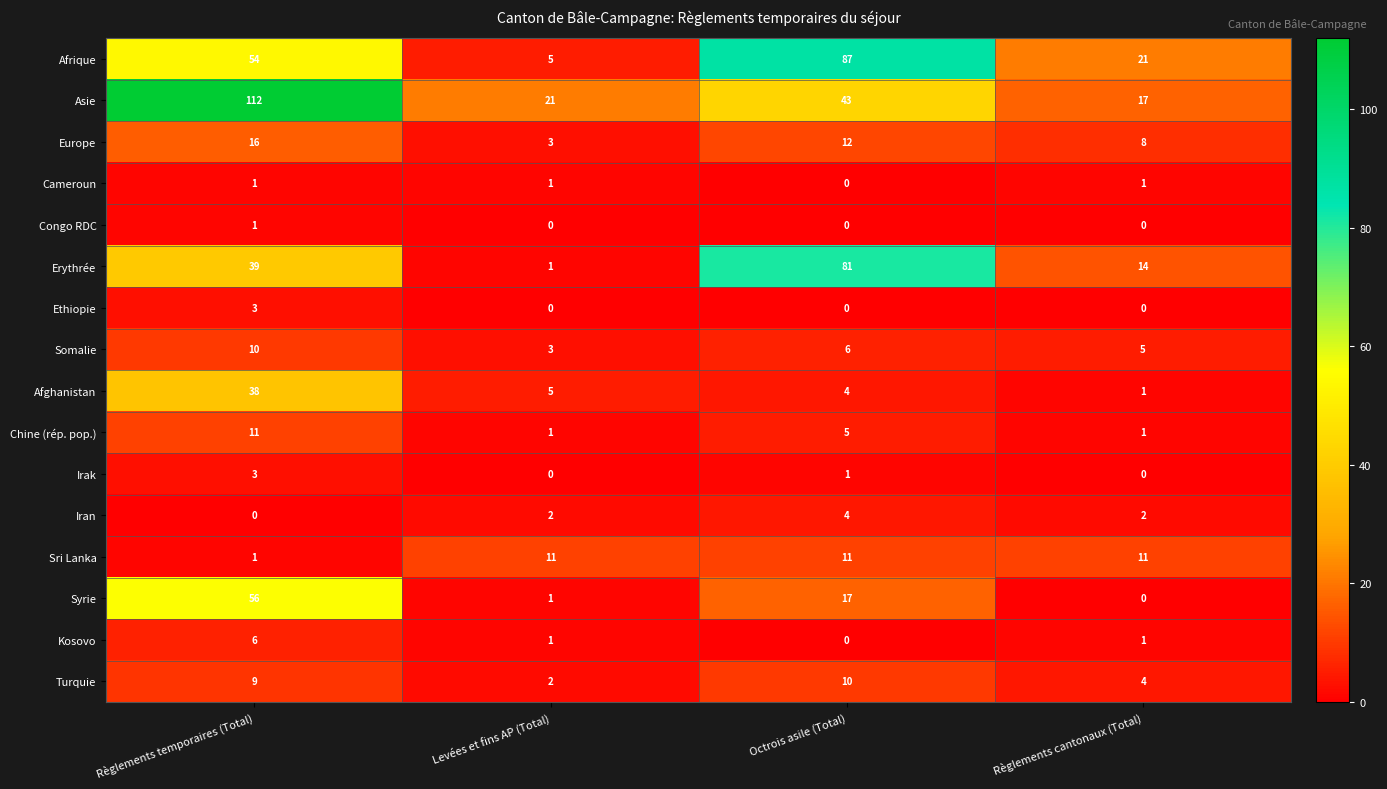

What is the total value across all series at Règlements temporaires (Total)?

360